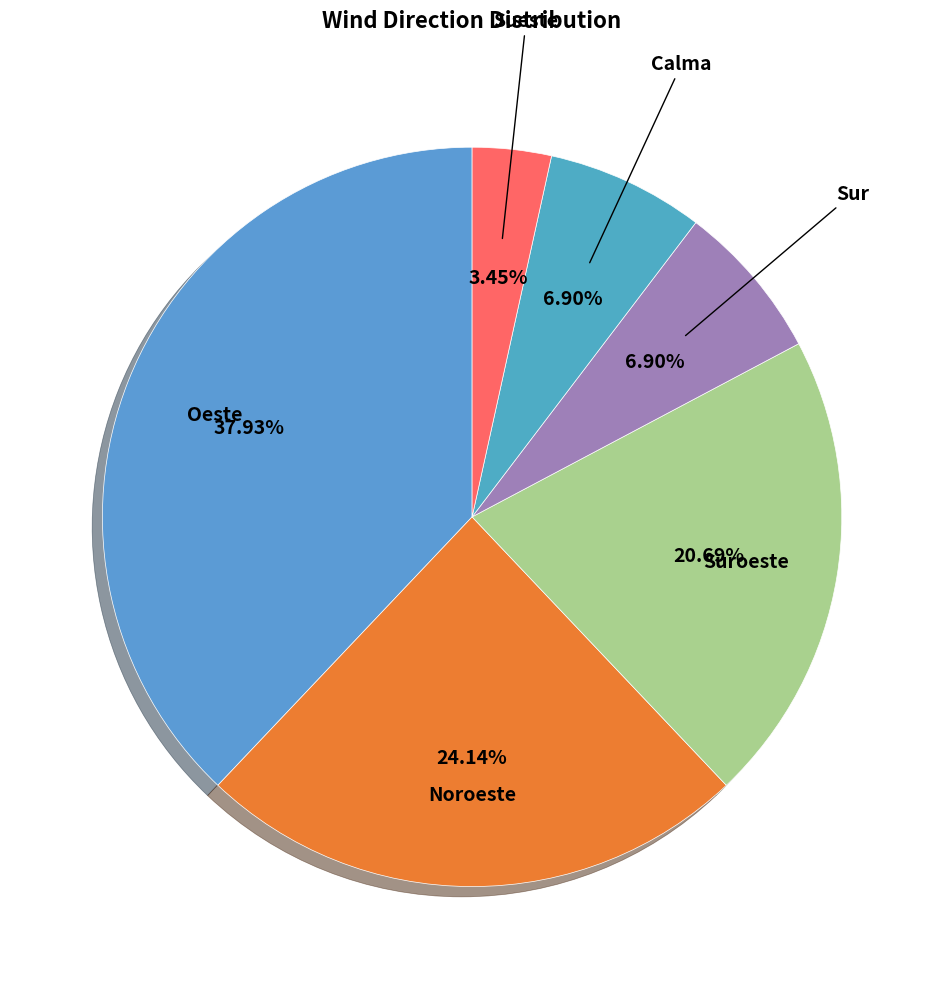

Do Sueste and Suroeste together represent more than half of the pie?

No